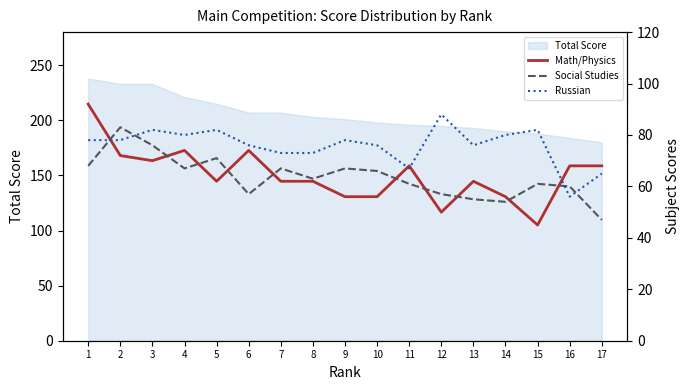

How many intersections are there between Social Studies and Math/Physics?

10